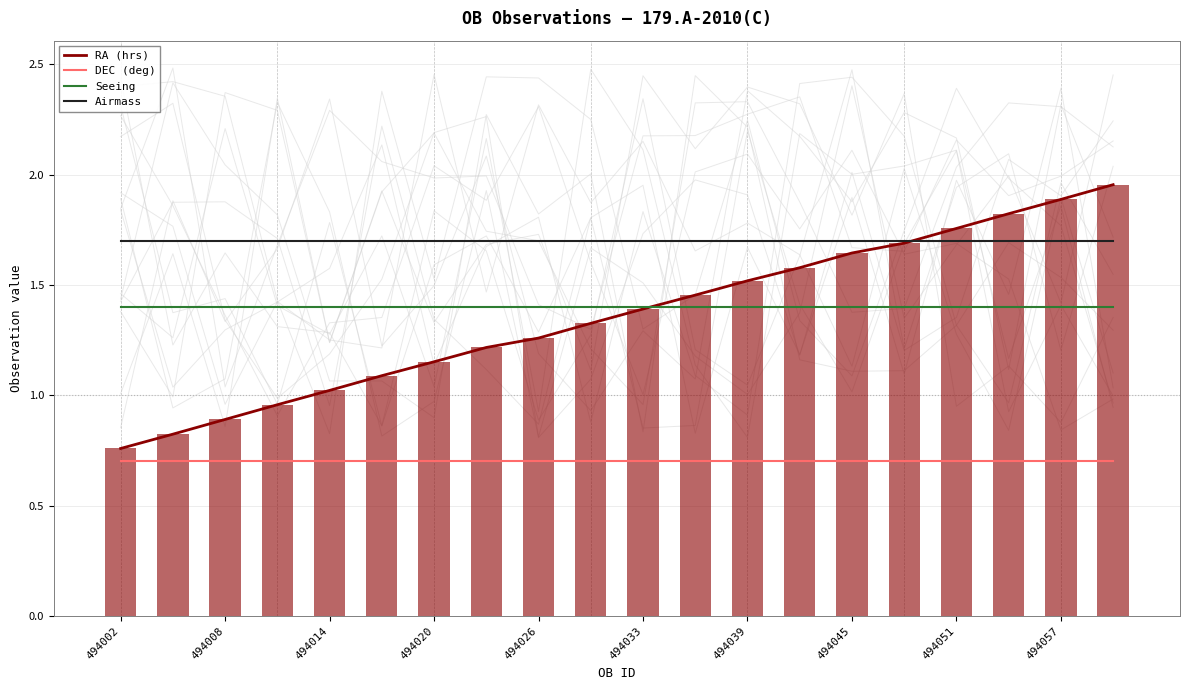

What is the difference between the maximum and second lowest values in the RA (hrs) series?

1.1